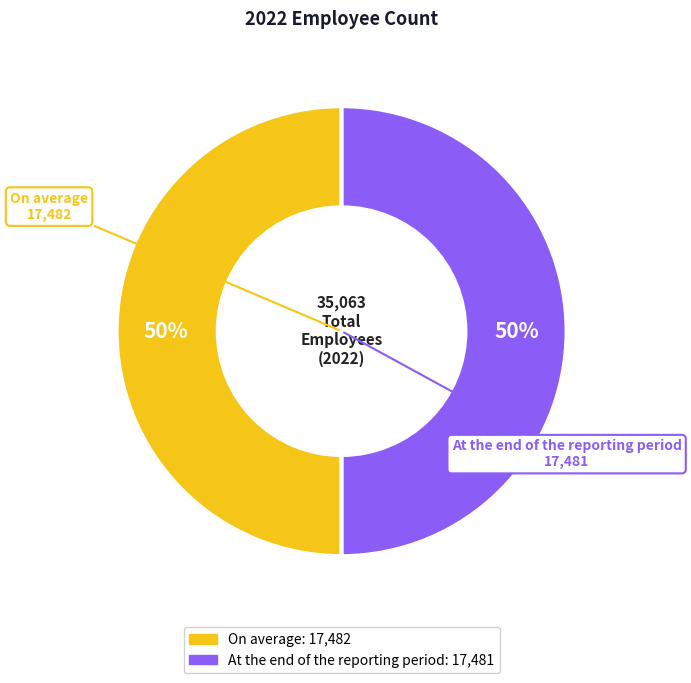

Is the sum of On average and At the end of the reporting period greater than half?

Yes